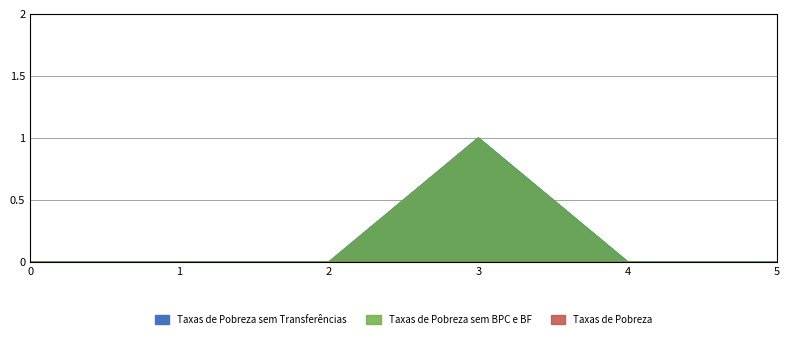

The Taxas de Pobreza sem Transferências series shows 0 at Extension. True or false?

False